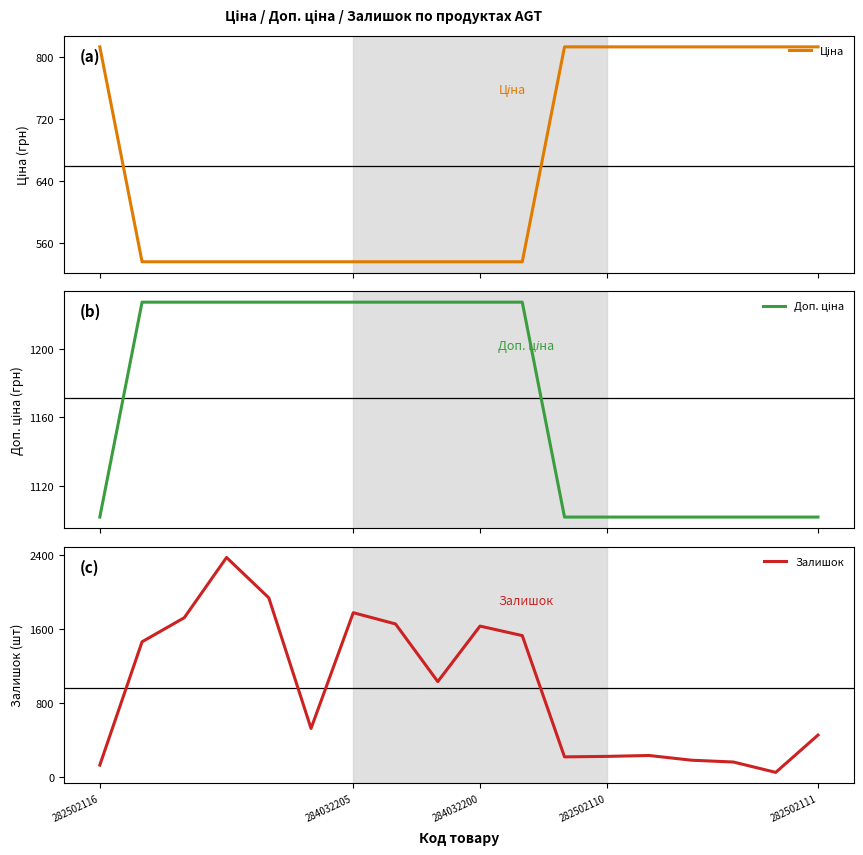

True or false: Доп. ціна and Ціна cross at least once.

False